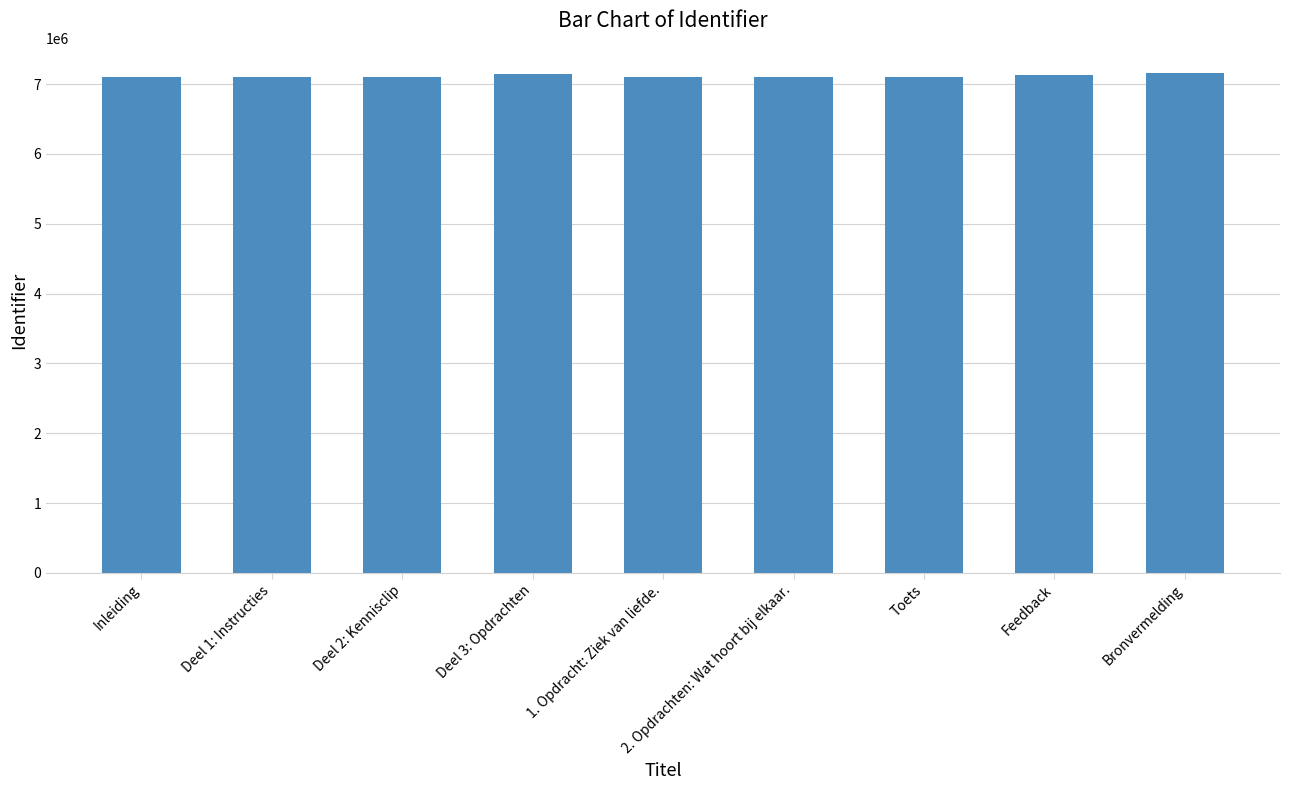

Approximately how many times larger is the value at Inleiding compared to Feedback?

1.0